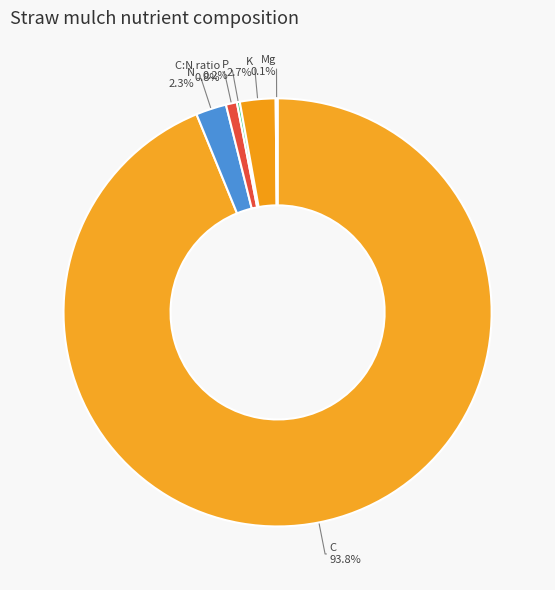

Combined, do K and C account for over 50%?

Yes